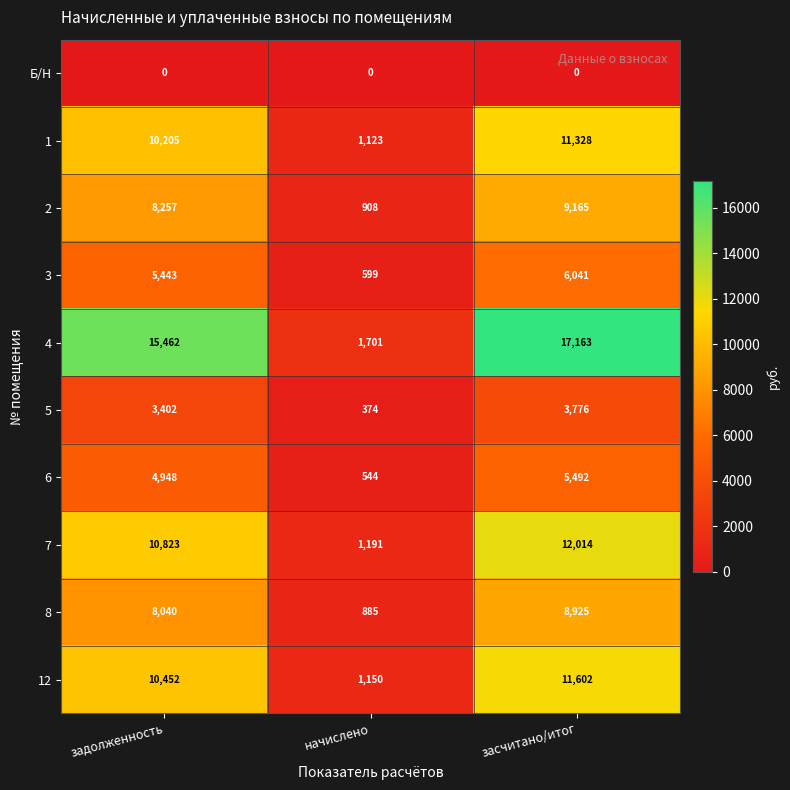

True or false: 5 has a value of 374 at начислено.

True